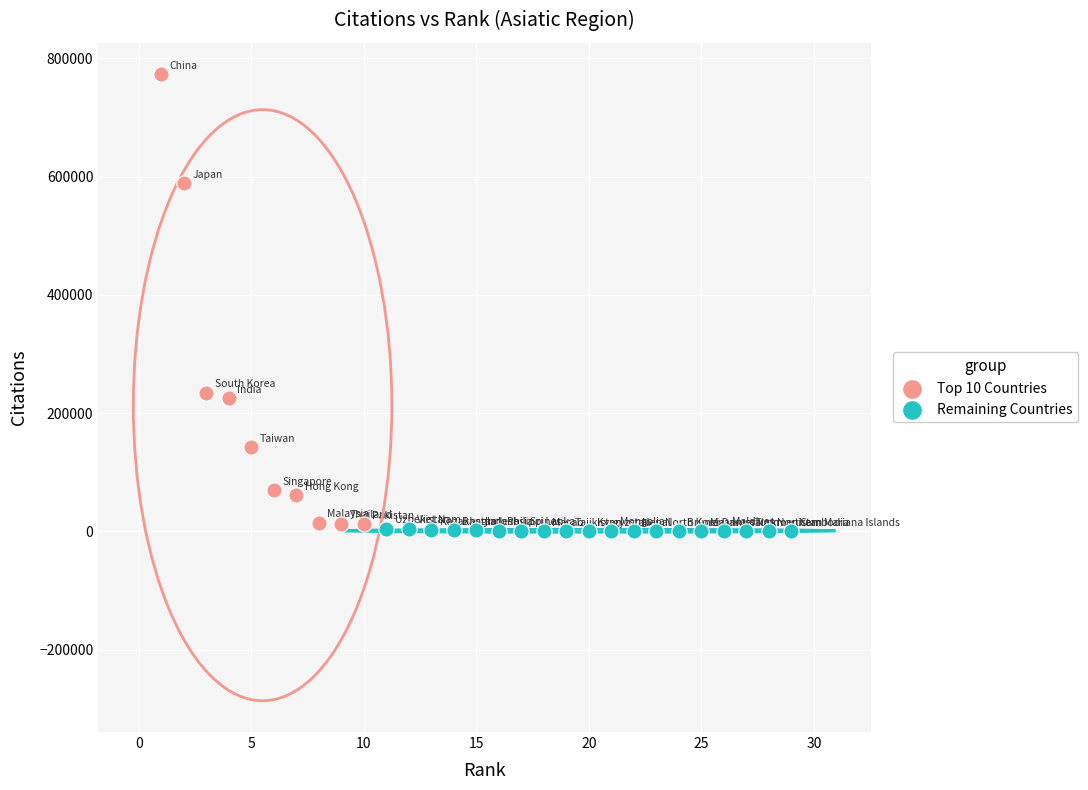

Which series reaches the minimum Y coordinate?

Remaining Countries